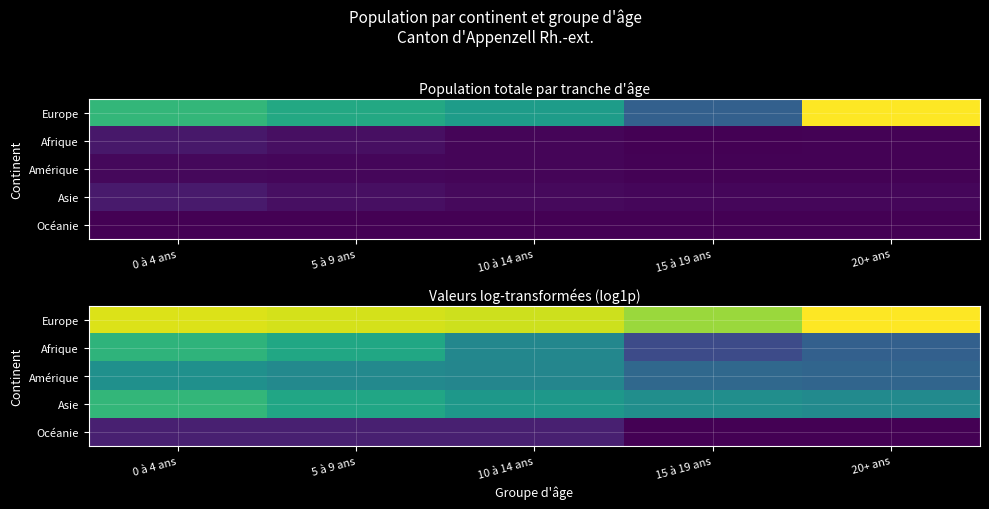

What is the total value across all series at 5 à 9 ans?

21.0